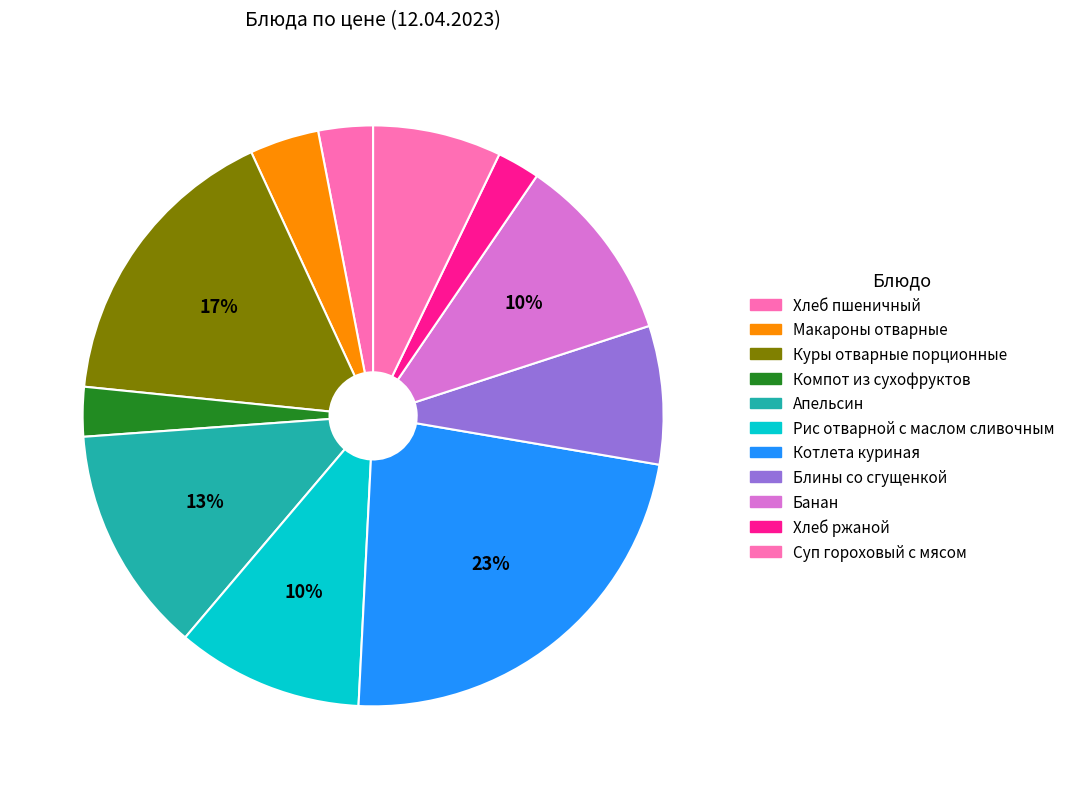

Count the number of slices in the pie.

11